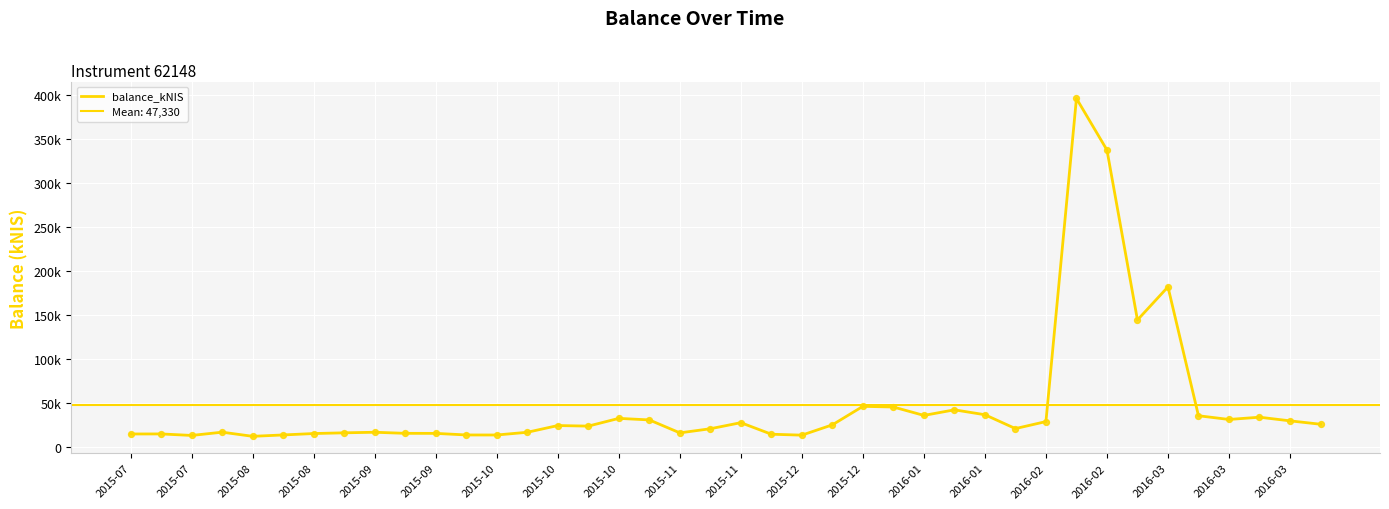

Which has a higher value, 2016-01 or 39?

39